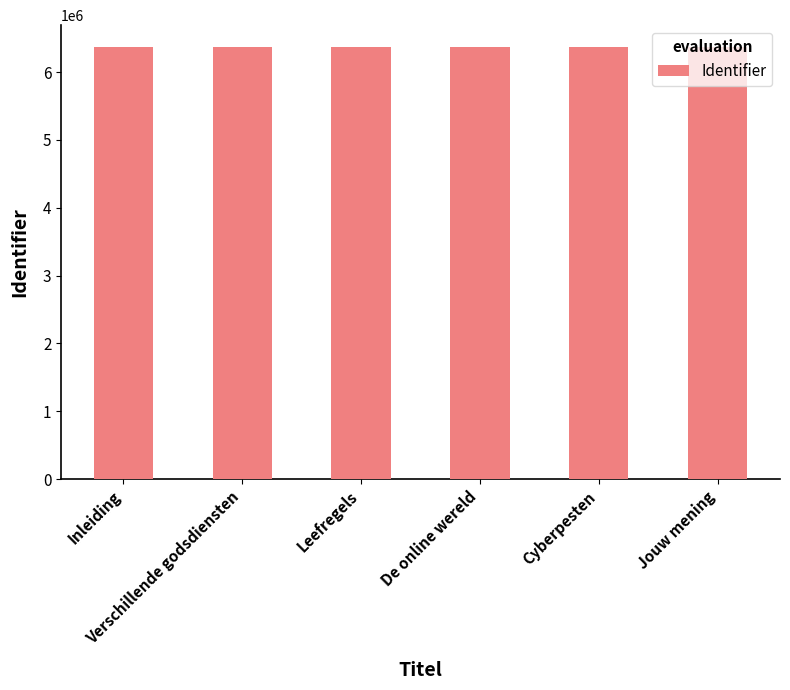

What is the label of the 1st bar from the right?

Jouw mening